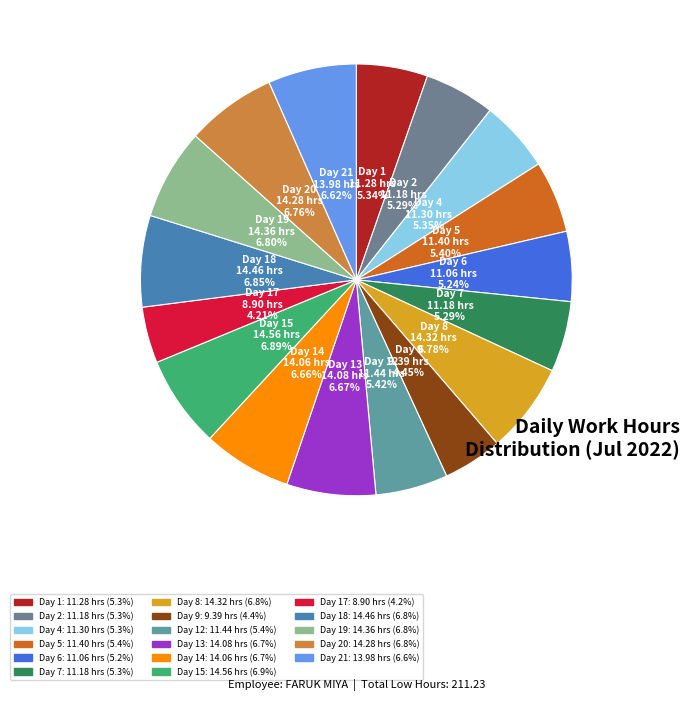

To the nearest percent, what is the combined percentage of Day 5 and Day 8?

12%